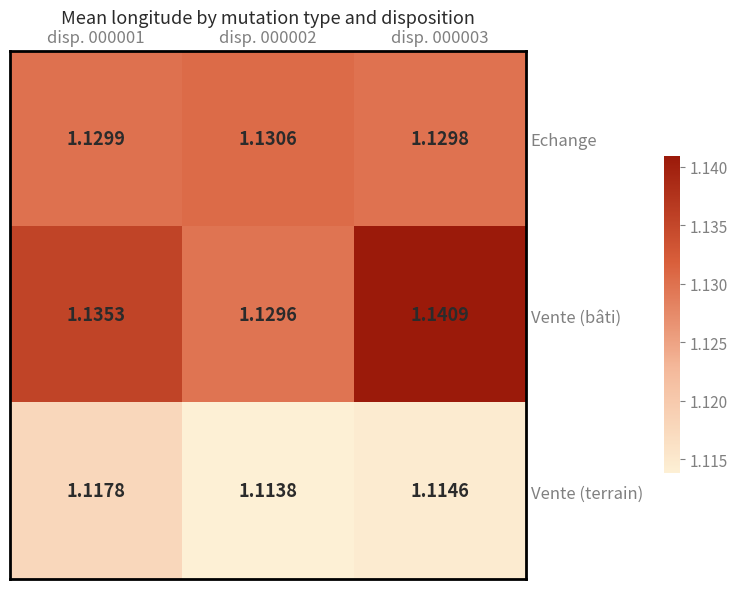

At which category does the chart reach its minimum across all series?

disp. 000002